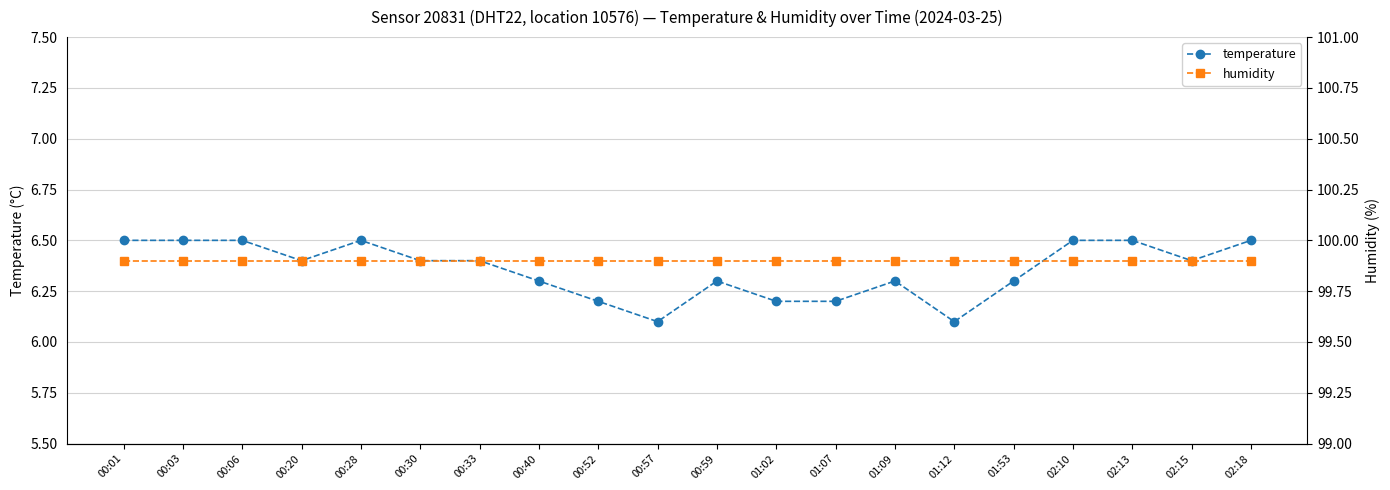

True or false: temperature and humidity intersect in this chart.

False